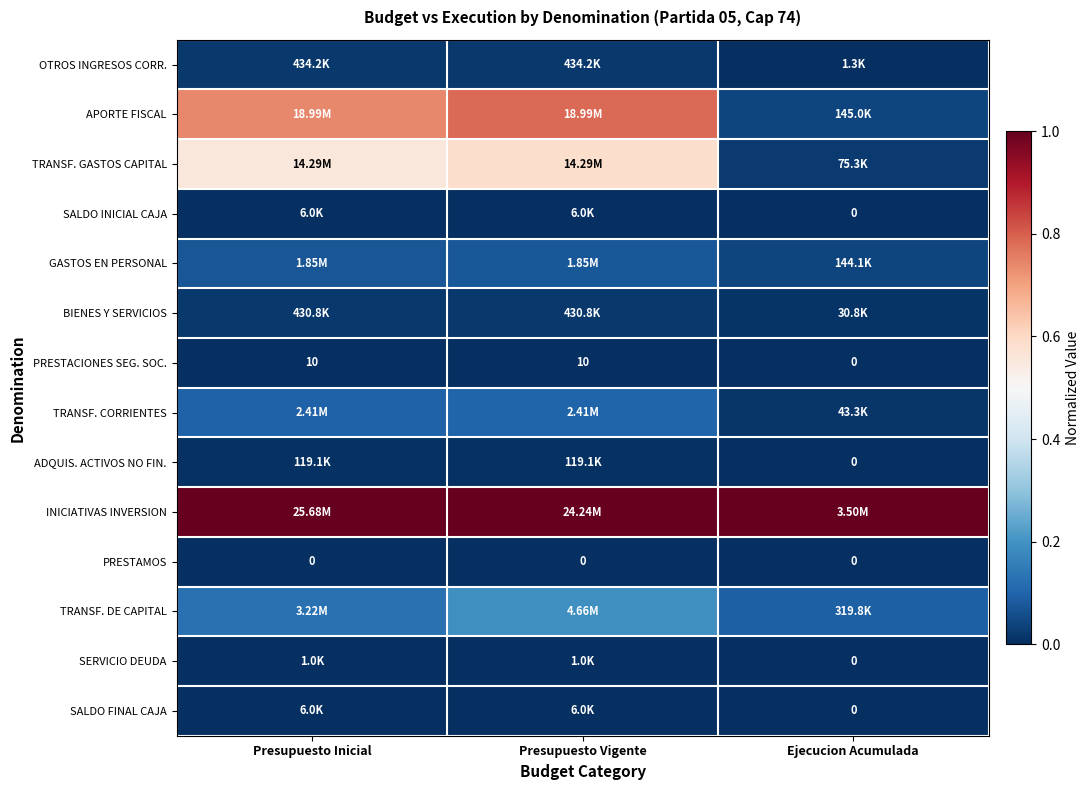

Which category has the highest value across all series?

Presupuesto Inicial